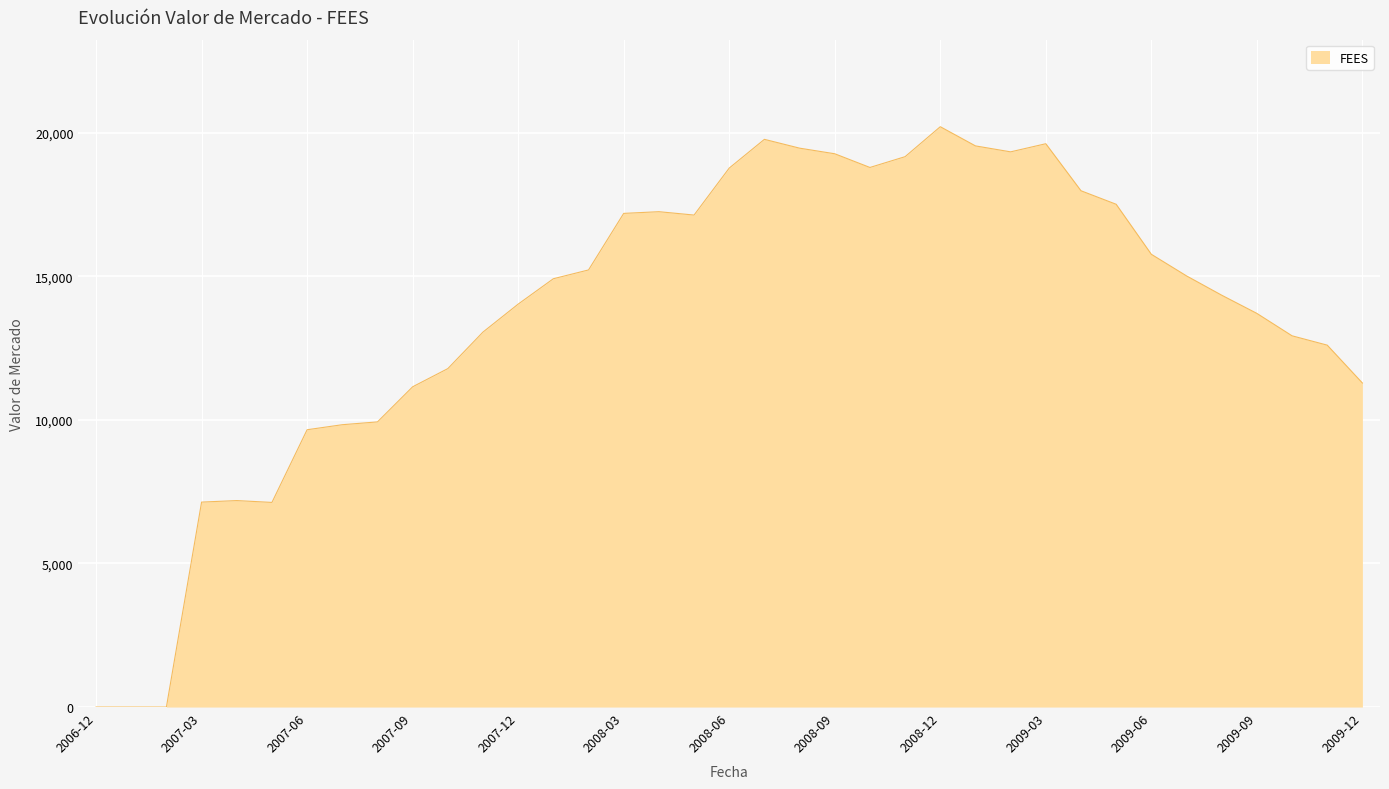

What is the difference between the maximum and minimum values?

20210.7